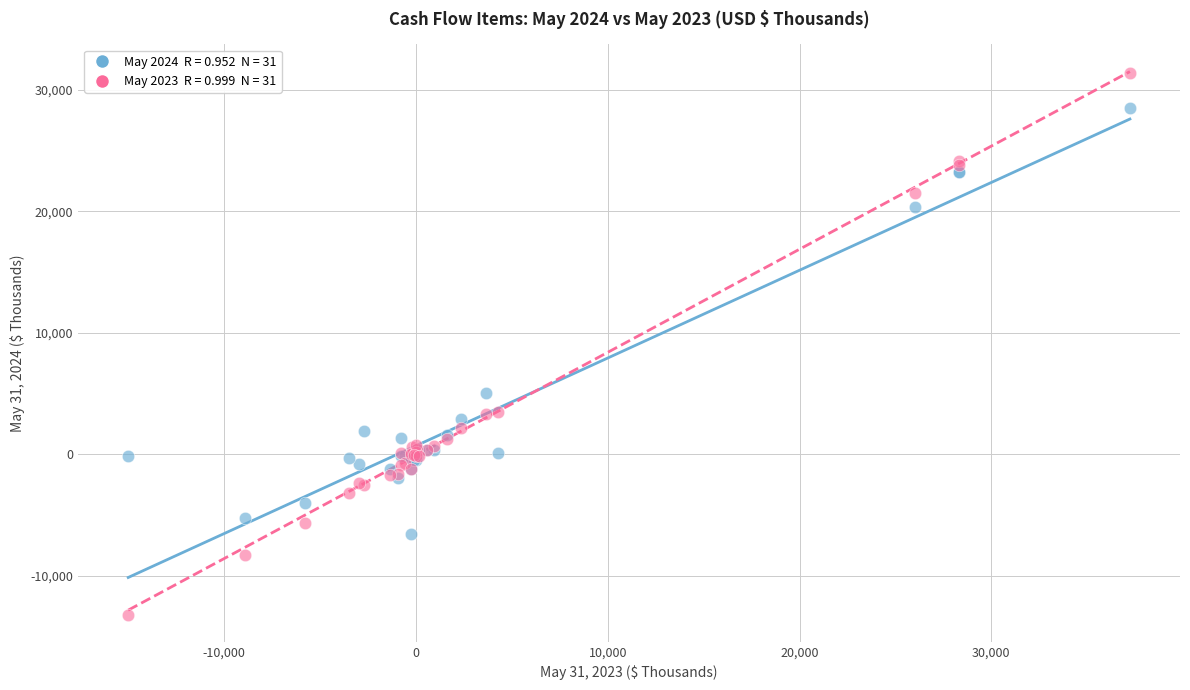

Across all series, what Y value is closest to 9081?

5008.0